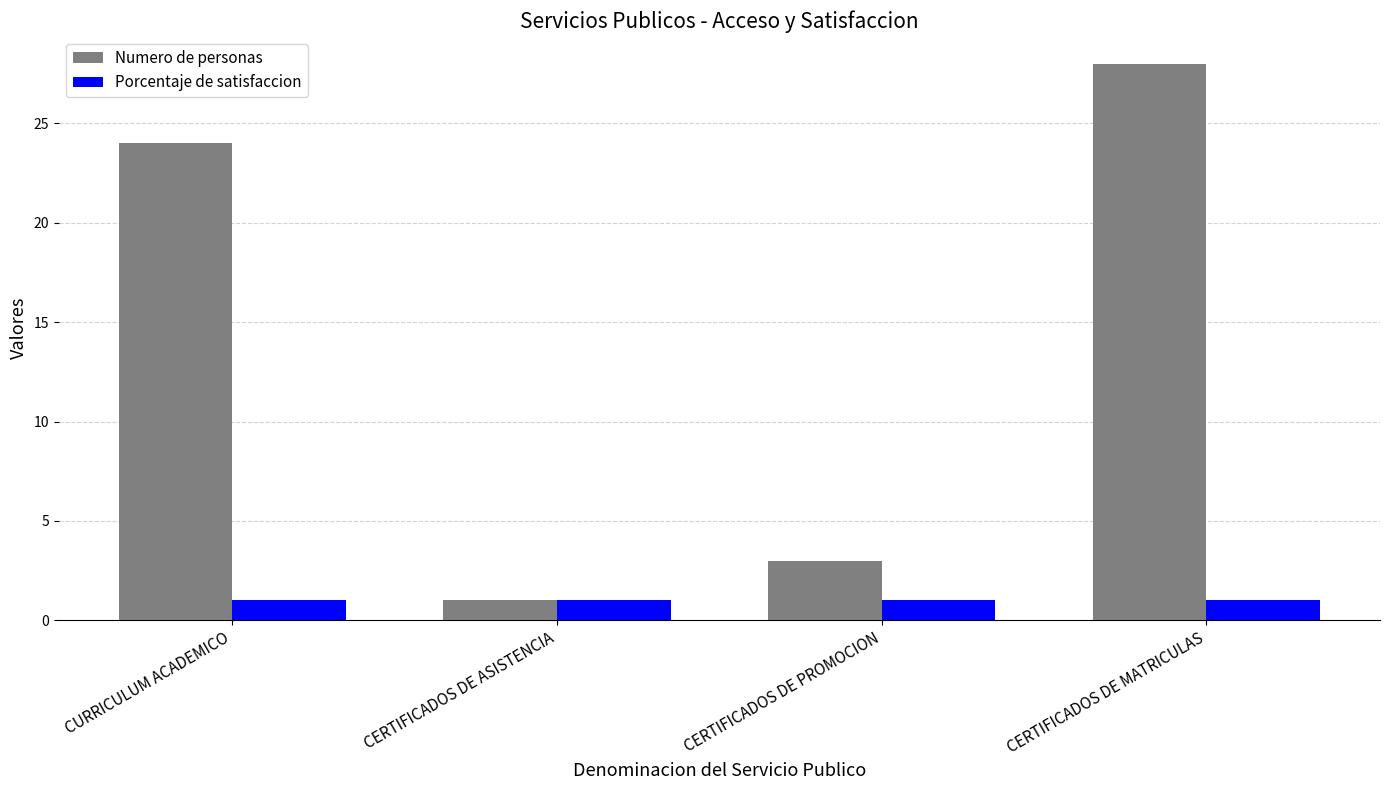

What is the label of the 1st bar from the right?

CERTIFICADOS DE MATRICULAS